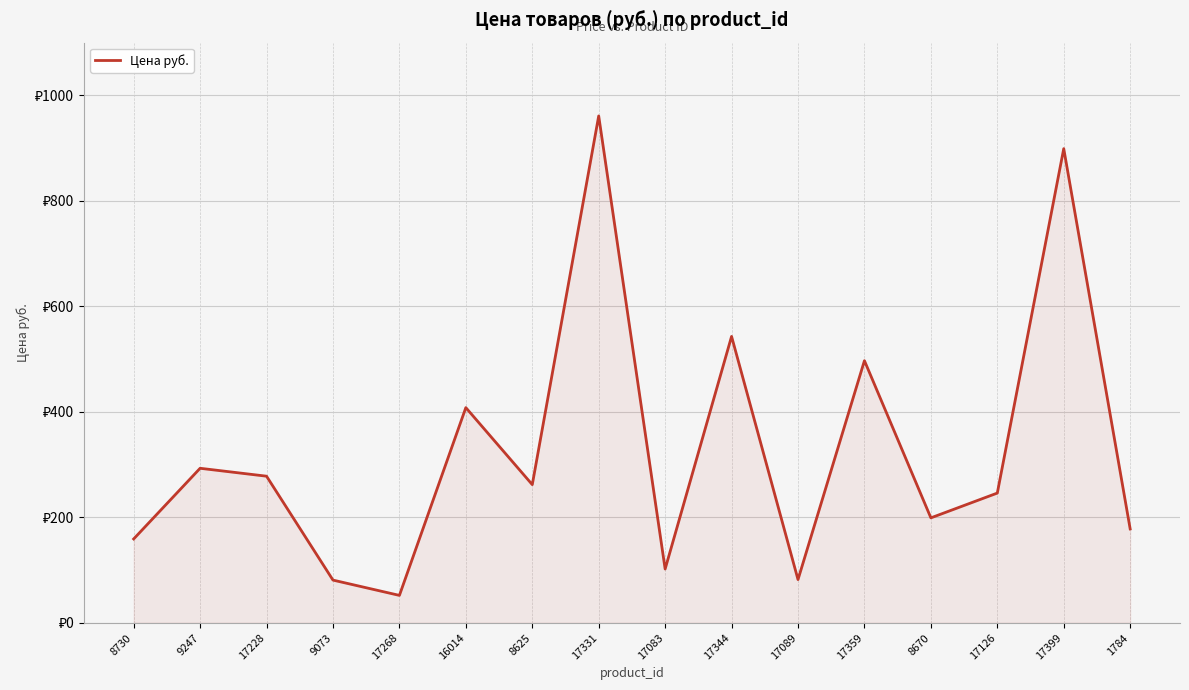

The value at 8670 is 318. True or false?

False